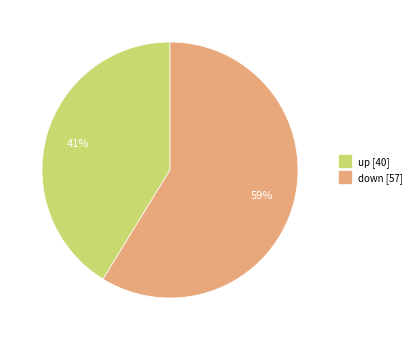

To the nearest percent, what portion does up represent?

41%